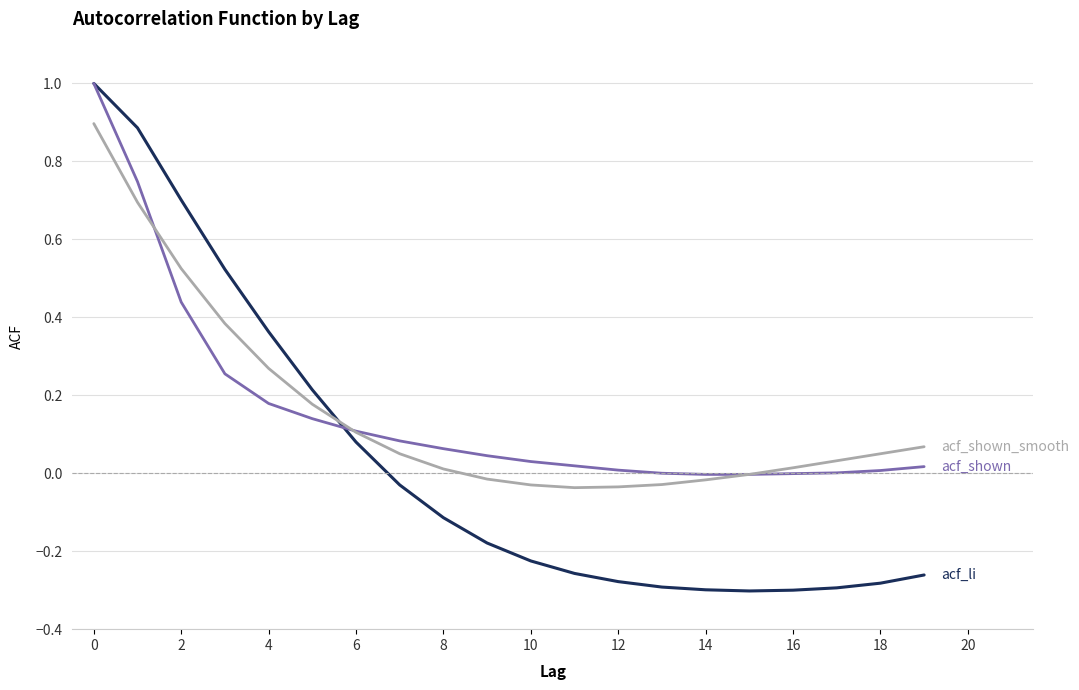

How many lines are shown in the chart?

3